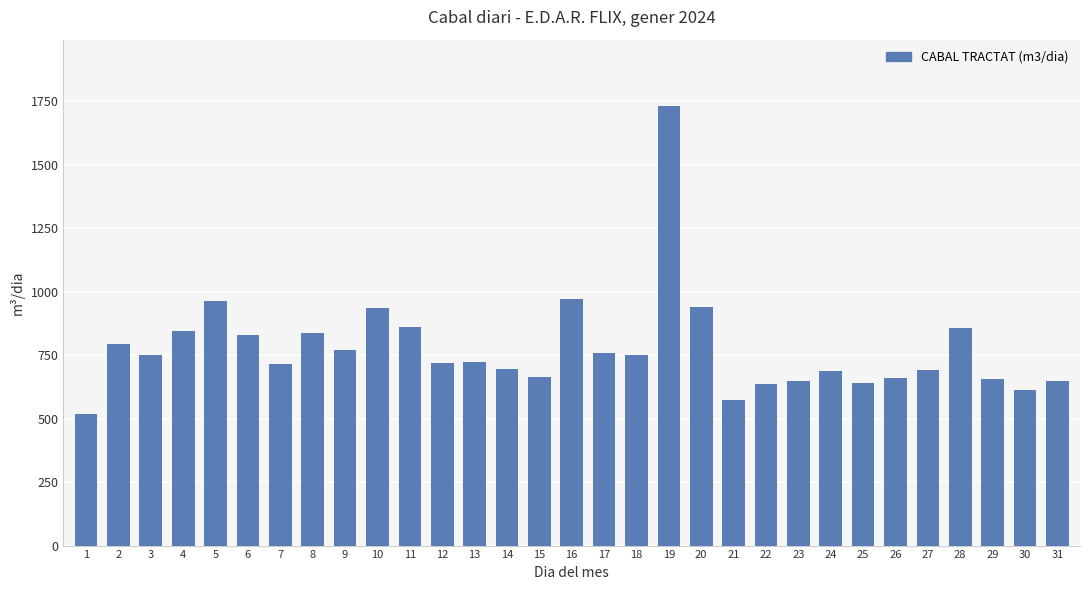

What is the approximate value at 6, to the nearest 50?

850